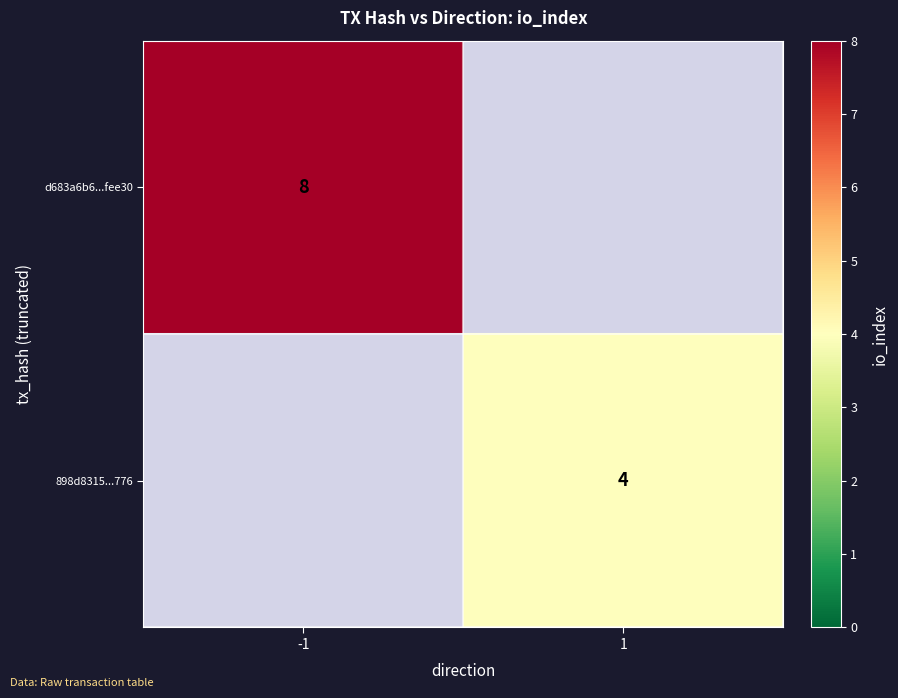

True or false: 898d8315...776 has a value of 4 at 1.

True